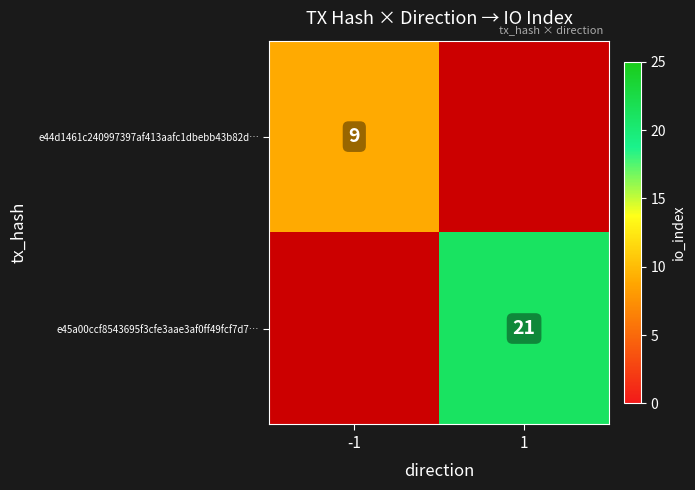

The value of e44d1461c240997397af413aafc1dbebb43b82d… at -1 is 6. True or false?

False